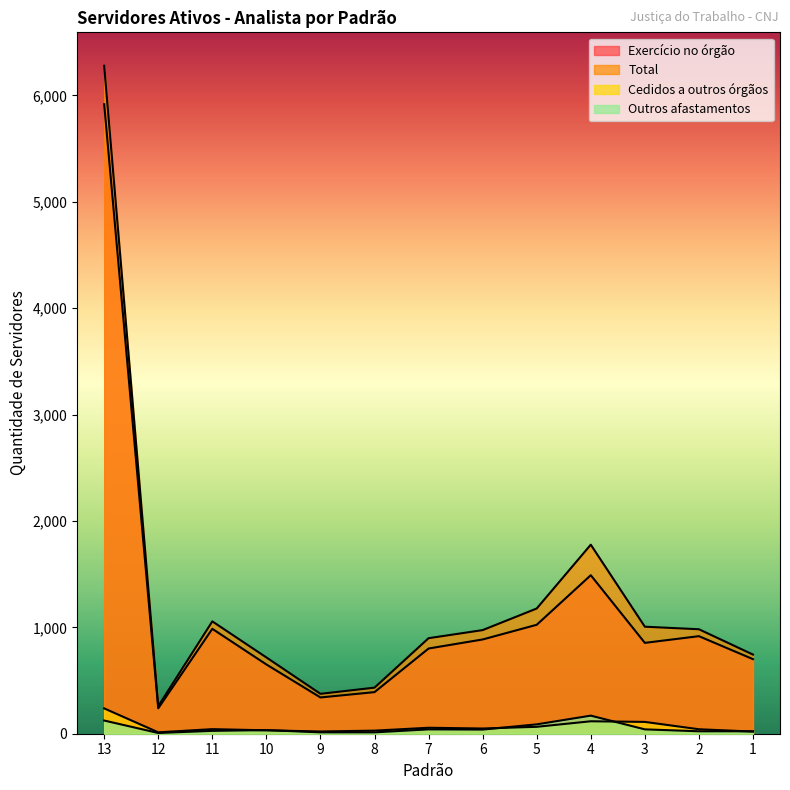

Reading left to right, extract all data points from this chart.

Exercício no órgão: 13=5917	12=239	11=986	10=651	9=341	8=391	7=801	6=886	5=1024	4=1490	3=854	2=917	1=701
Total: 13=6279	12=259	11=1056	10=717	9=375	8=433	7=898	6=974	5=1177	4=1777	3=1006	2=982	1=744
Cedidos a outros órgãos: 13=238	12=13	11=43	10=32	9=21	8=29	7=56	6=49	5=65	4=117	3=111	2=42	1=20
Outros afastamentos: 13=124	12=7	11=27	10=34	9=13	8=13	7=41	6=39	5=88	4=170	3=41	2=23	1=23